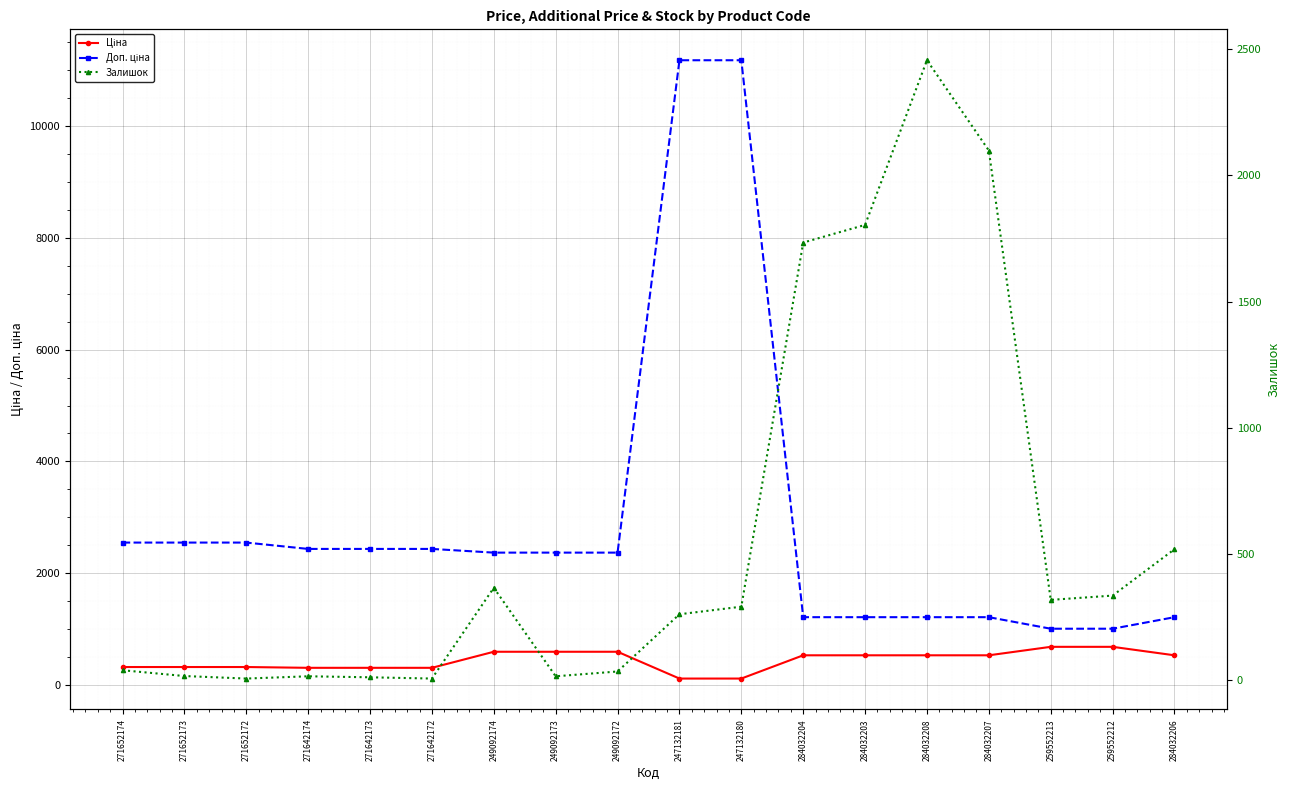

What is the greatest value displayed?

11182.0